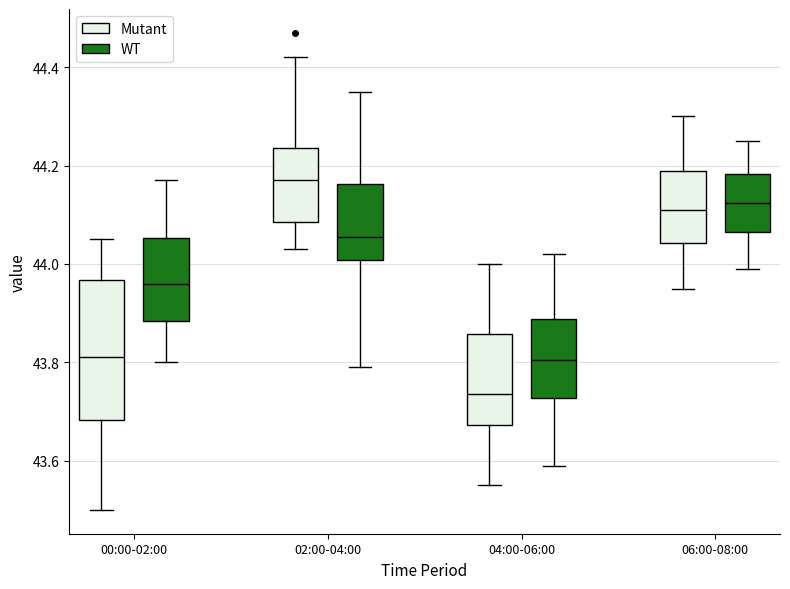

Reading left to right, transcribe this box plot: for each box, give where its median line is, the range the box spans, and where its two whiskers end, as read against the y-axis. The values are not printed on the chart, so give them approximately, as read against the axis.

00:00-02:00 (Mutant): median 43.82, box 43.68 to 43.96, whiskers 43.50 to 44.06
00:00-02:00 (WT): median 43.96, box 43.88 to 44.06, whiskers 43.80 to 44.18
02:00-04:00 (Mutant): median 44.18, box 44.08 to 44.24, whiskers 44.04 to 44.42
02:00-04:00 (WT): median 44.06, box 44.00 to 44.16, whiskers 43.80 to 44.36
04:00-06:00 (Mutant): median 43.74, box 43.68 to 43.86, whiskers 43.56 to 44.00
04:00-06:00 (WT): median 43.80, box 43.72 to 43.88, whiskers 43.60 to 44.02
06:00-08:00 (Mutant): median 44.12, box 44.04 to 44.20, whiskers 43.96 to 44.30
06:00-08:00 (WT): median 44.12, box 44.06 to 44.18, whiskers 44.00 to 44.26